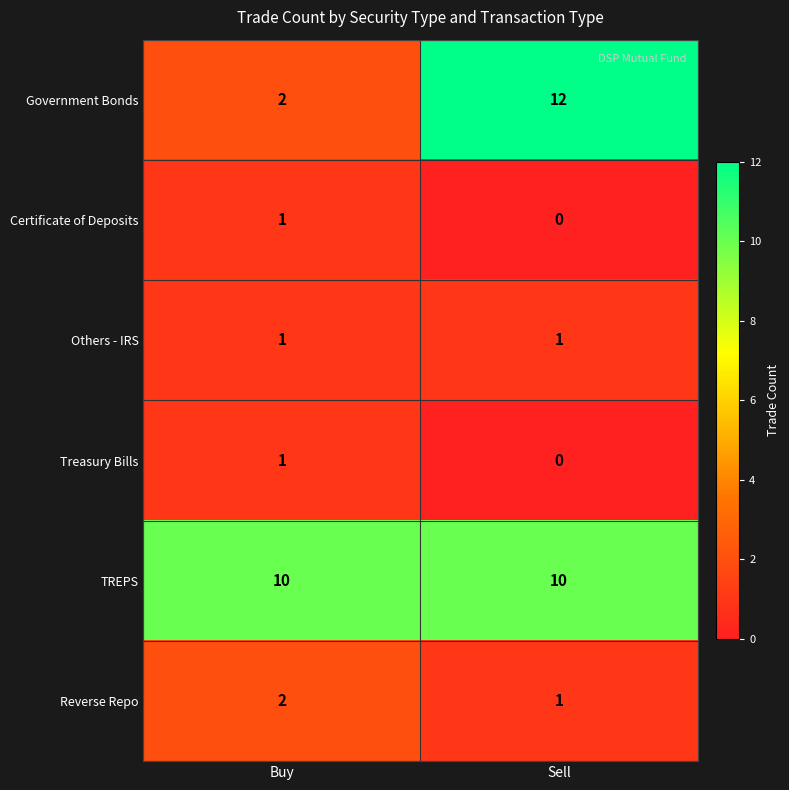

What value does the TREPS series have at Sell?

10